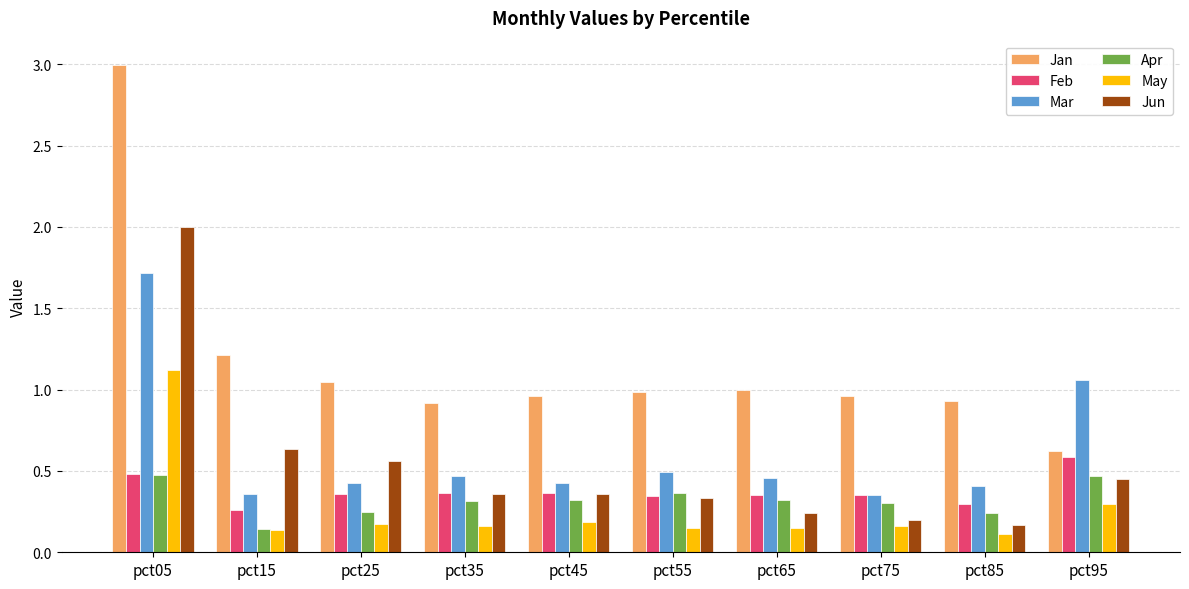

What is the maximum value shown in the chart?

3.0